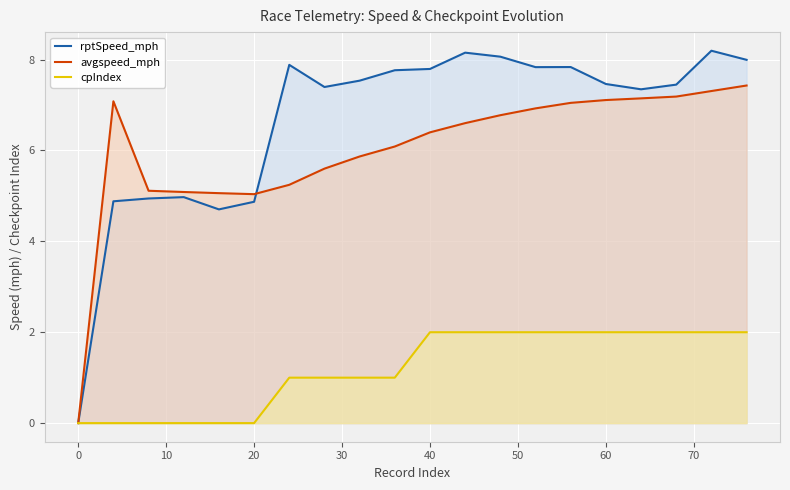

True or false: rptSpeed_mph has a value of 2.4 at 40.

False